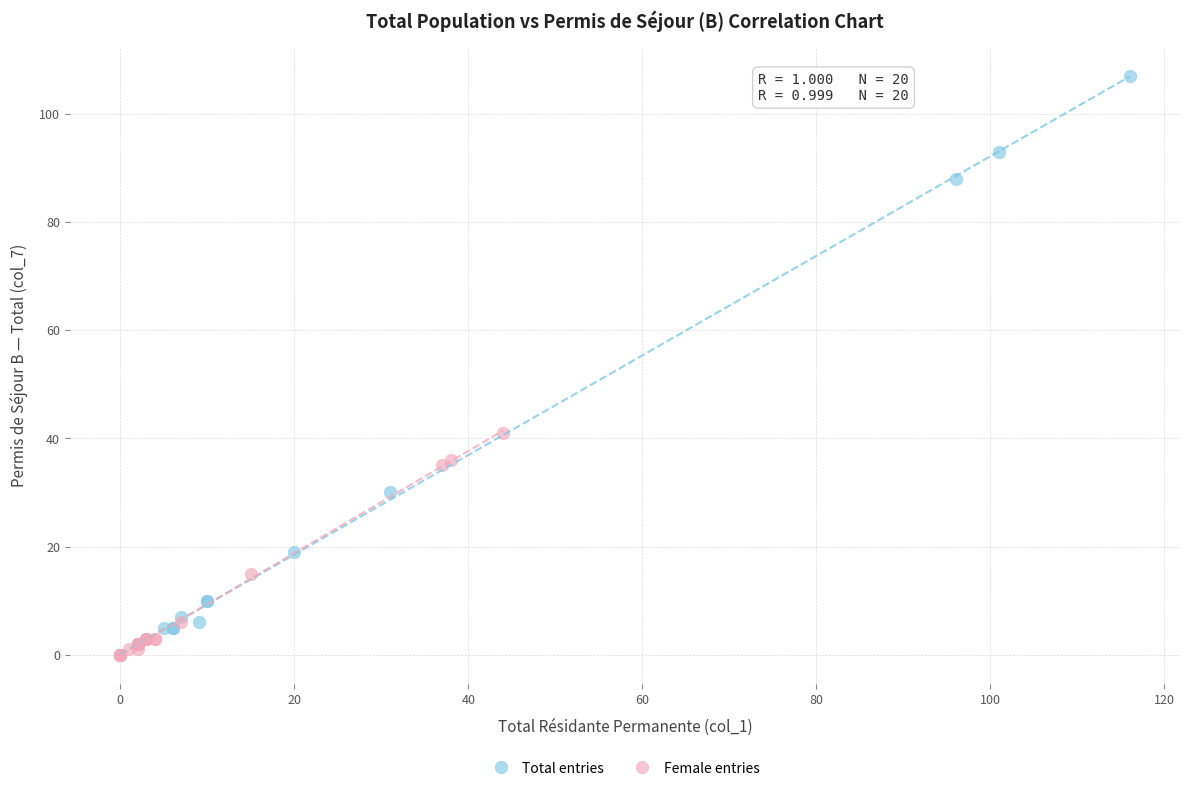

Which series contains the highest Y value?

Total entries